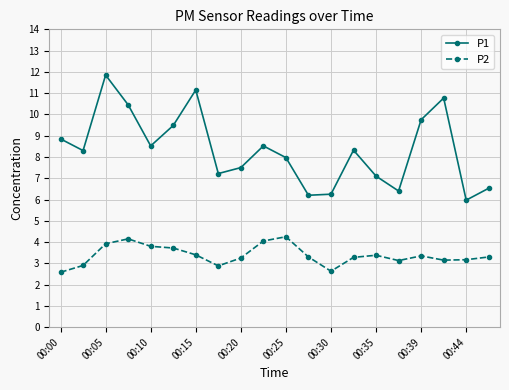

Rank the series by their average value, from lowest to highest.

P2, P1